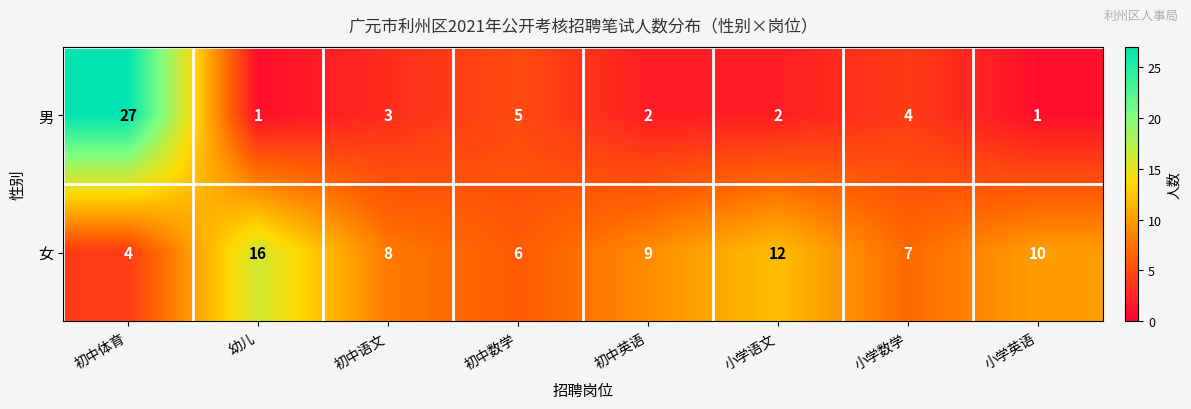

Reading left to right, list all the values displayed in this chart.

男: 初中体育=27	幼儿=1	初中语文=3	初中数学=5	初中英语=2	小学语文=2	小学数学=4	小学英语=1
女: 初中体育=4	幼儿=16	初中语文=8	初中数学=6	初中英语=9	小学语文=12	小学数学=7	小学英语=10